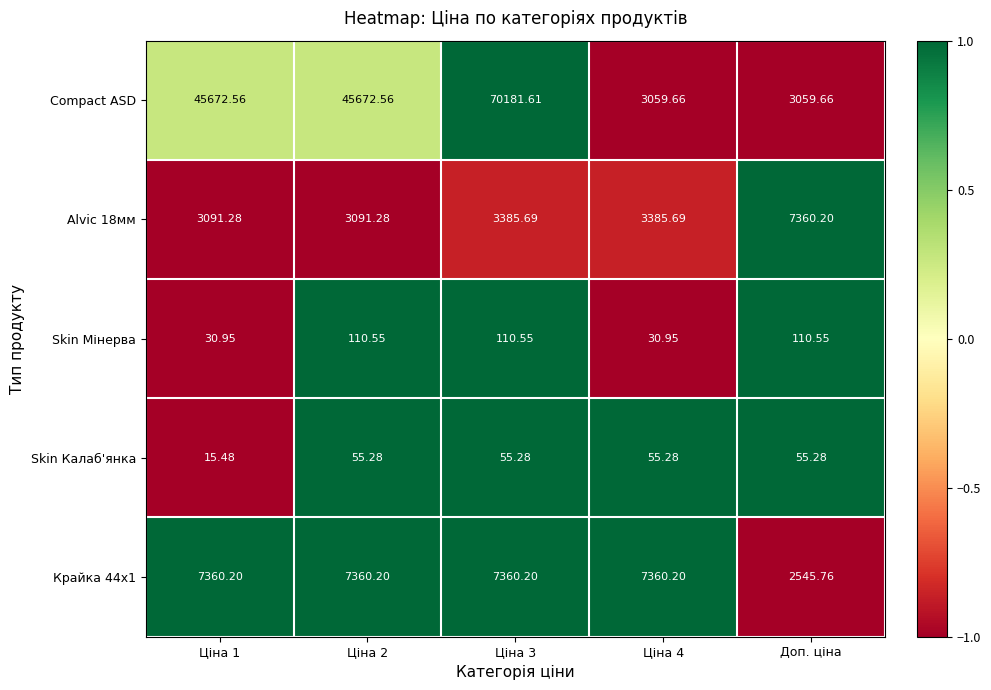

Which series changed the most between Ціна 1 and Ціна 3?

Compact ASD